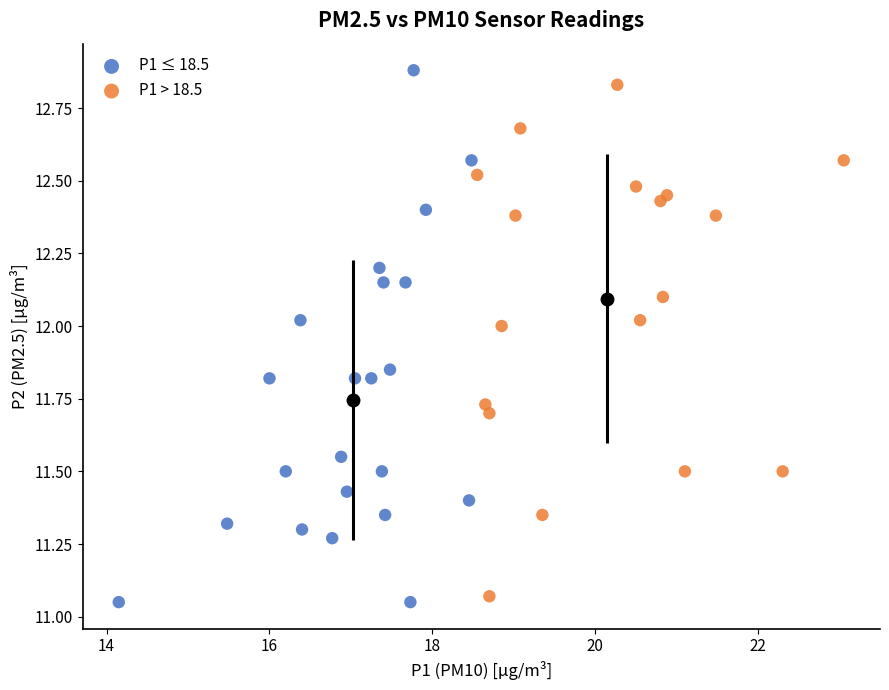

Which series contains the highest Y value?

P1 ≤ 18.5